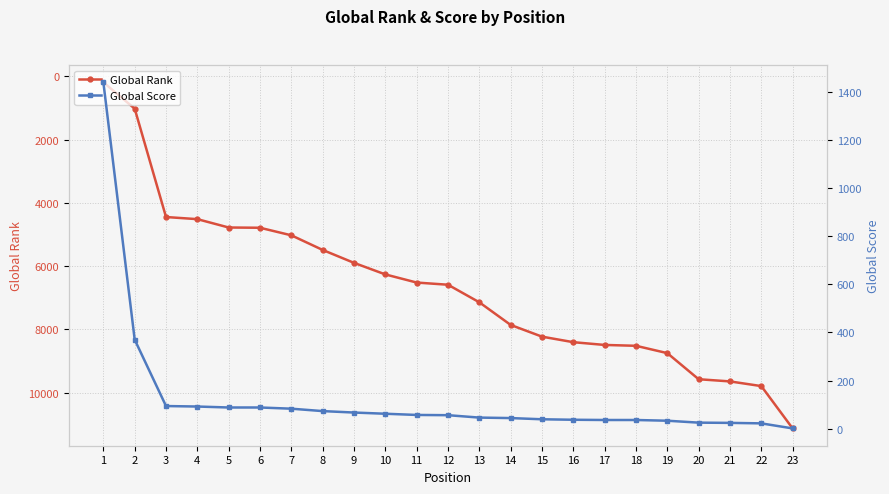

List the labels in order of Global Rank value, smallest first.

1, 2, 3, 4, 5, 6, 7, 8, 9, 10, 11, 12, 13, 14, 15, 16, 17, 18, 19, 20, 21, 22, 23